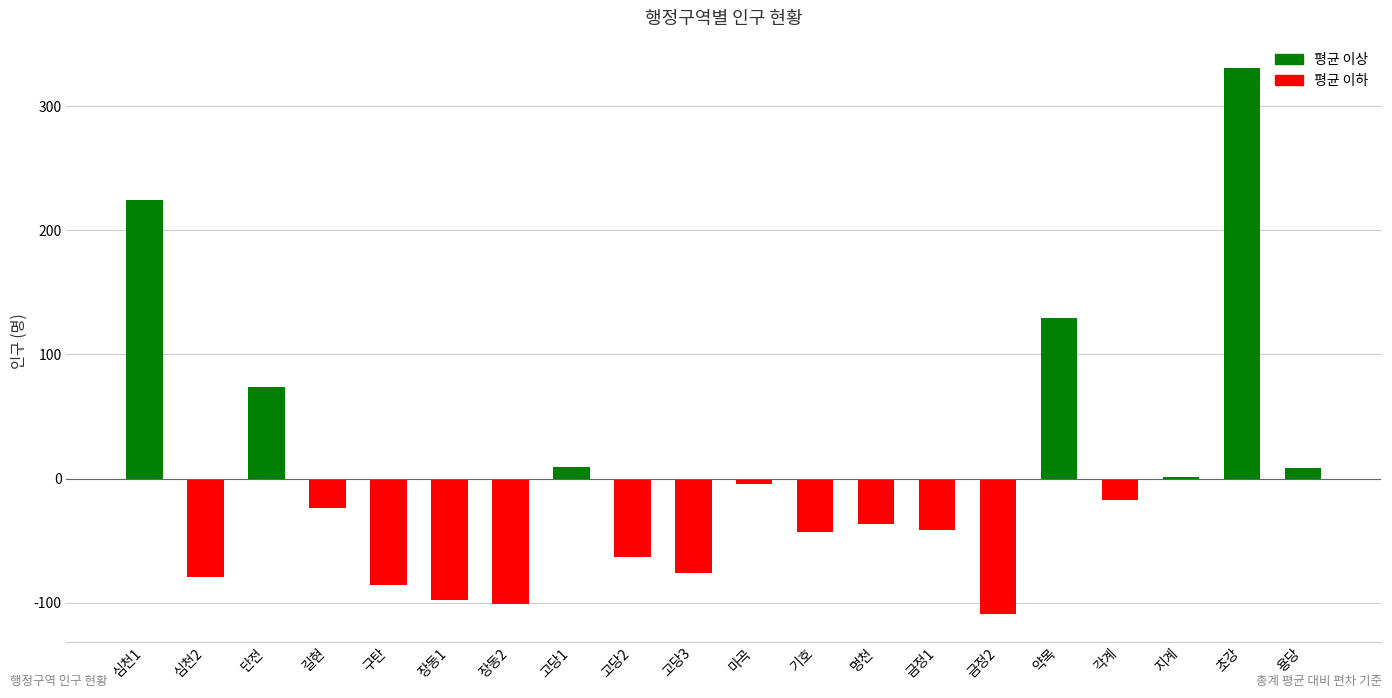

True or false: the data shows 330.6 at 초강.

True